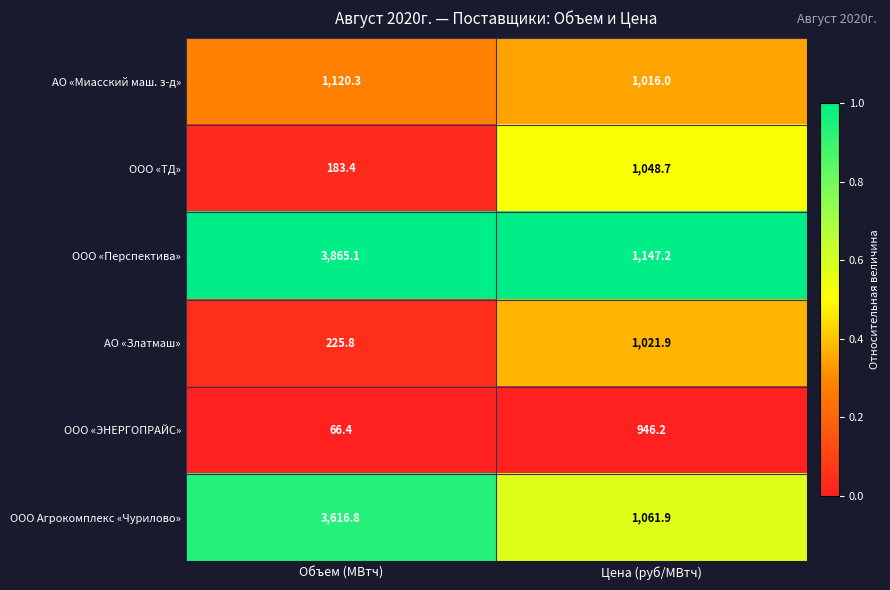

Which series has the largest total across all categories?

ООО «Перспектива»